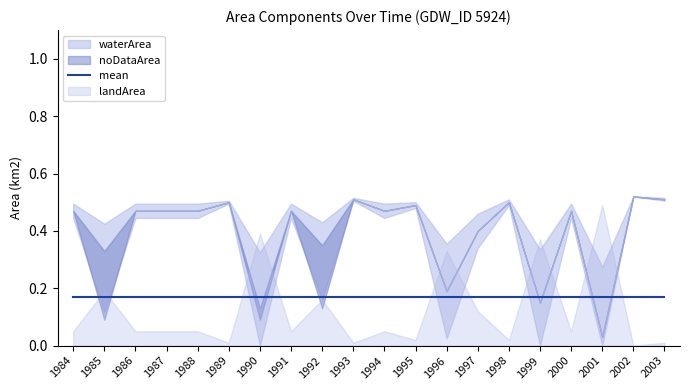

What are all the series names shown in the legend?

waterArea, noDataArea, landArea, mean